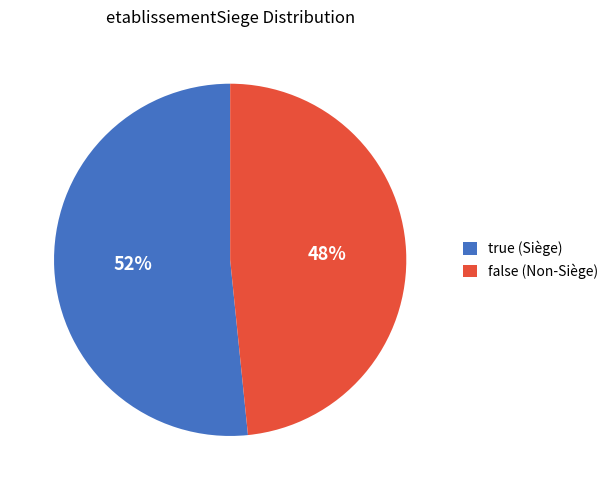

To the nearest percent, what is the average slice percentage?

50%